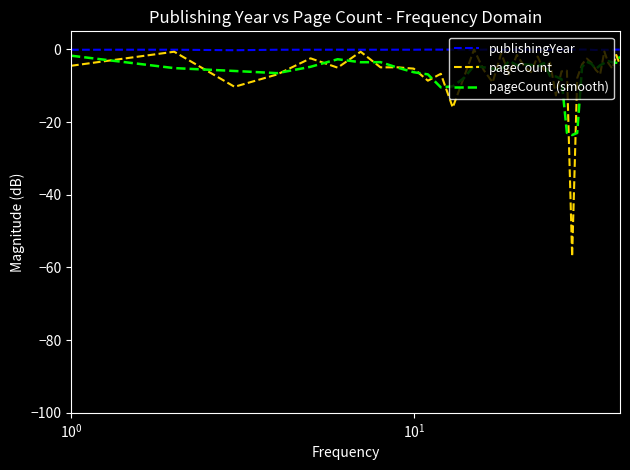

Which series has the widest spread of values?

pageCount